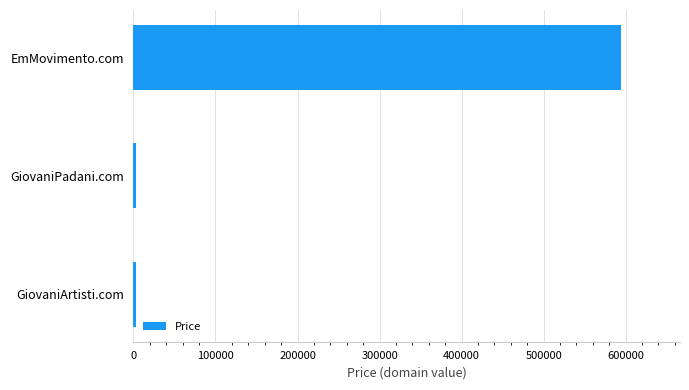

Reading bottom to top, what are all the values shown in this chart?

GiovaniArtisti.com=2888	GiovaniPadani.com=2888	EmMovimento.com=594888